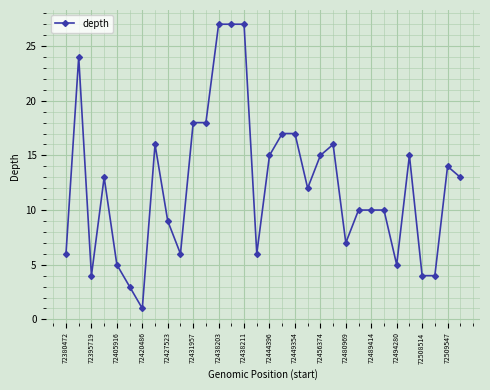

What is the value of the 22nd point from the left?

16